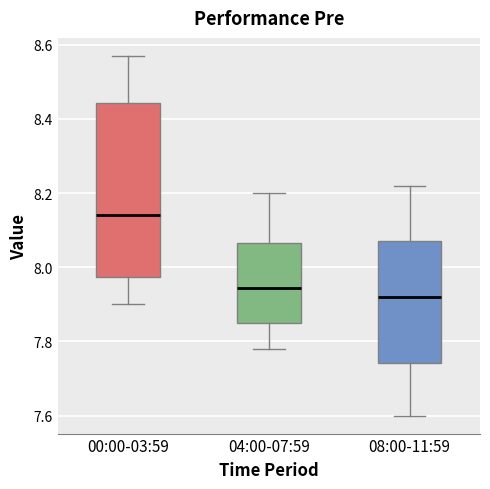

Which box's median line is the lowest?

08:00-11:59